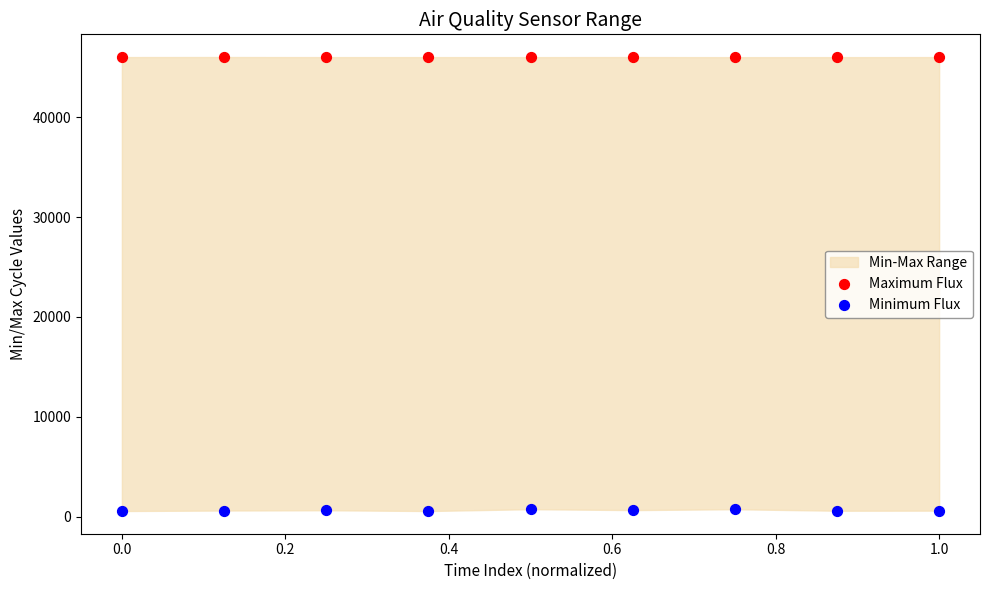

Which series has the largest Y range (max minus min)?

Minimum Flux